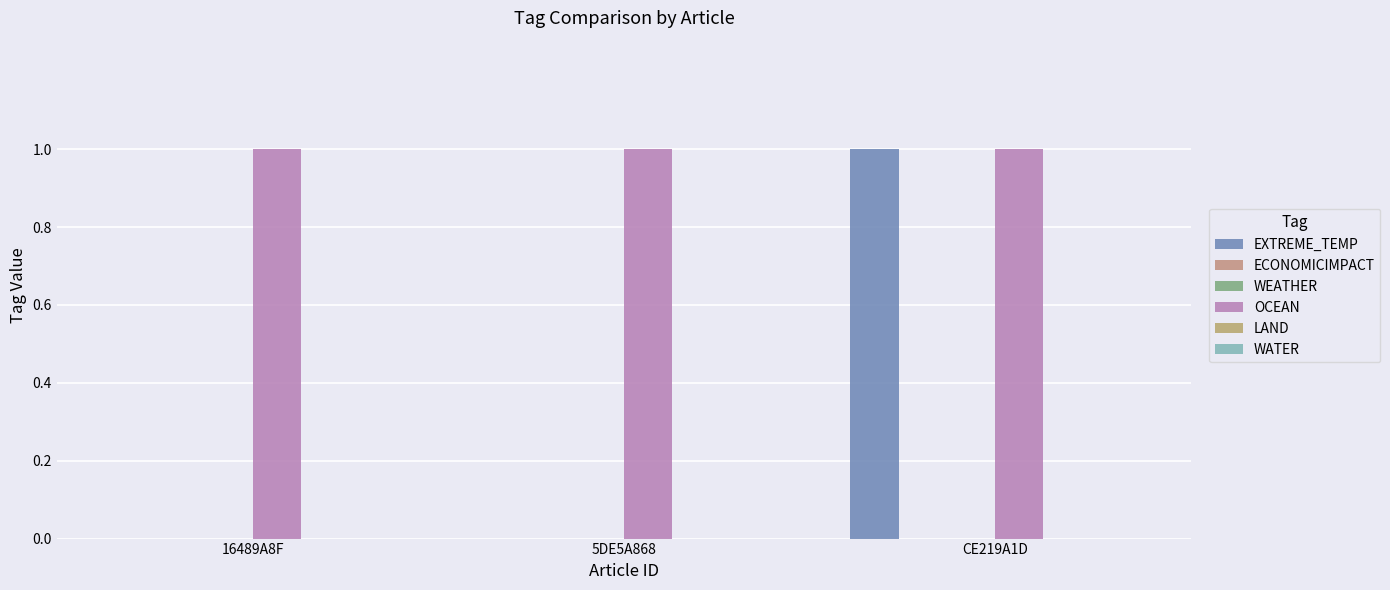

List the series in order of their peak value, lowest first.

ECONOMICIMPACT, WEATHER, LAND, WATER, EXTREME_TEMP, OCEAN